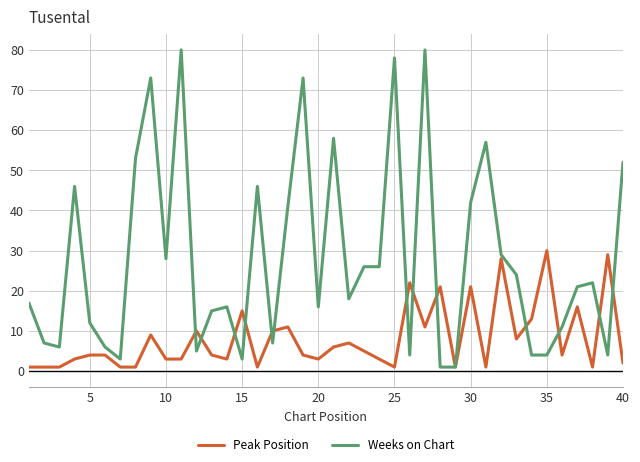

Which series has the largest total across all categories?

Weeks on Chart